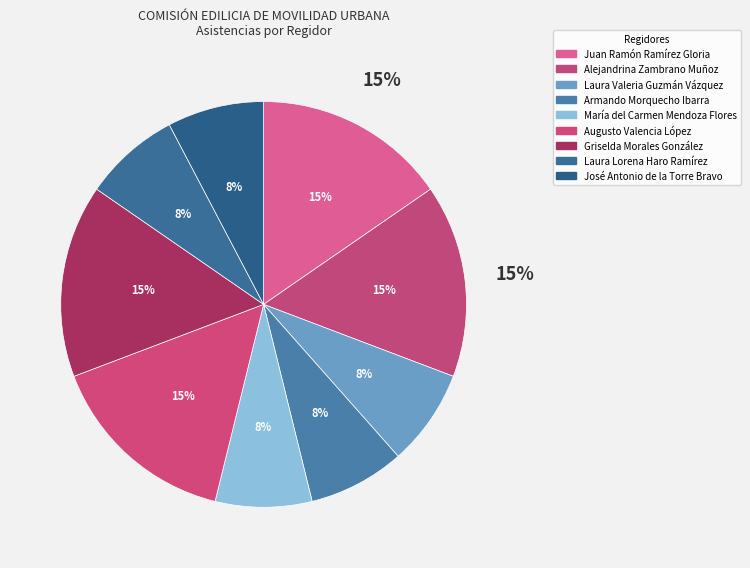

How many slices are in this pie chart?

9